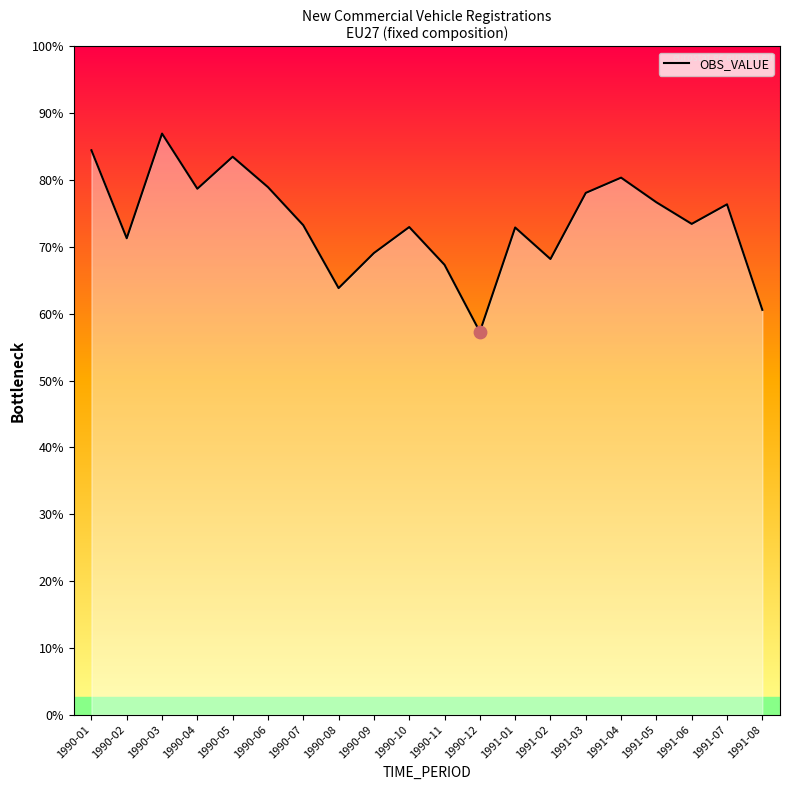

Approximately how many times larger is the value at 1991-03 compared to 1991-02?

1.1